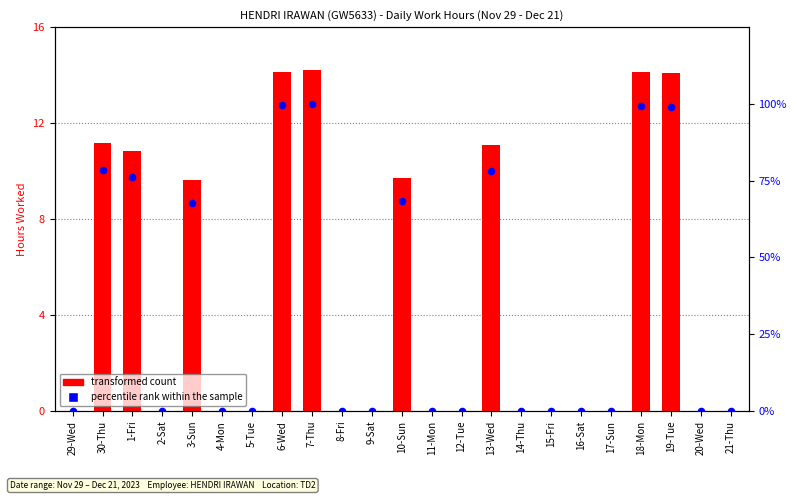

What are all the series names shown in the legend?

transformed count, percentile rank within the sample